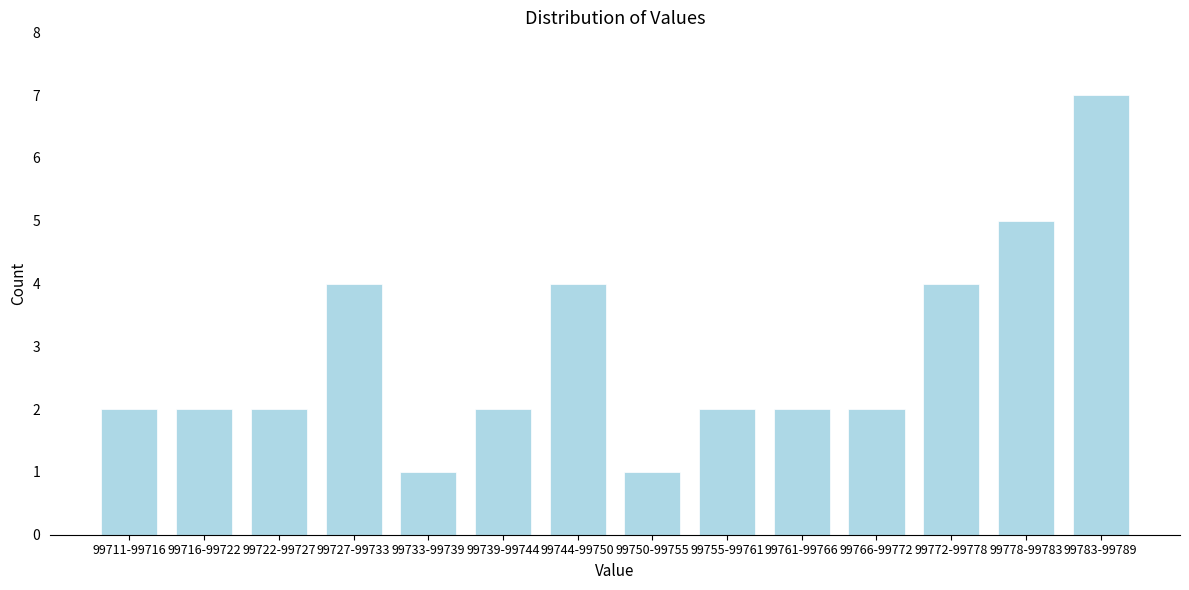

Reading left to right, extract all data points from this chart.

99711-99716=2	99716-99722=2	99722-99727=2	99727-99733=4	99733-99739=1	99739-99744=2	99744-99750=4	99750-99755=1	99755-99761=2	99761-99766=2	99766-99772=2	99772-99778=4	99778-99783=5	99783-99789=7